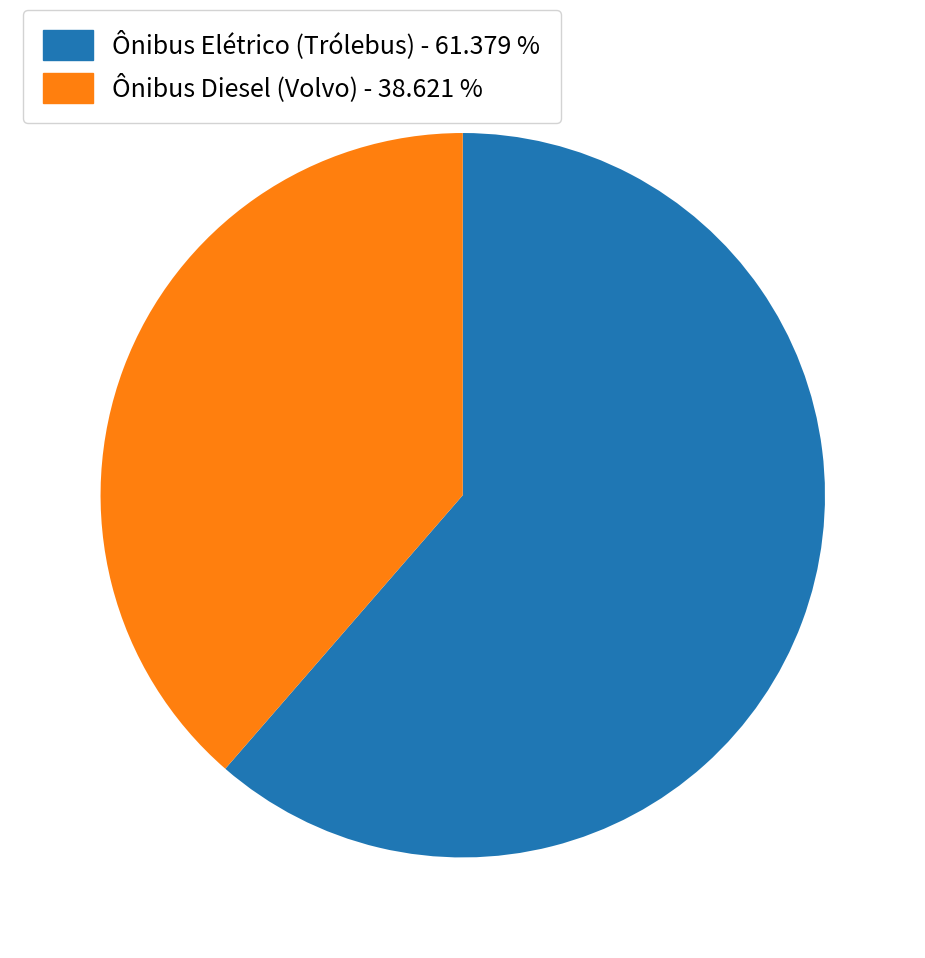

Is the sum of Ônibus Diesel (Volvo) - 38.621 % and Ônibus Elétrico (Trólebus) - 61.379 % greater than half?

Yes